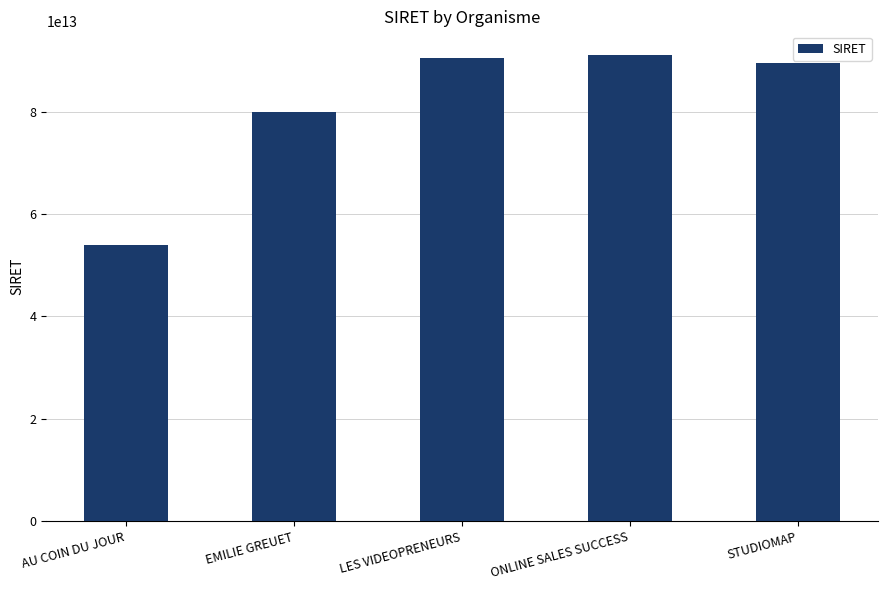

True or false: the data shows 121702317819132 at EMILIE GREUET.

False